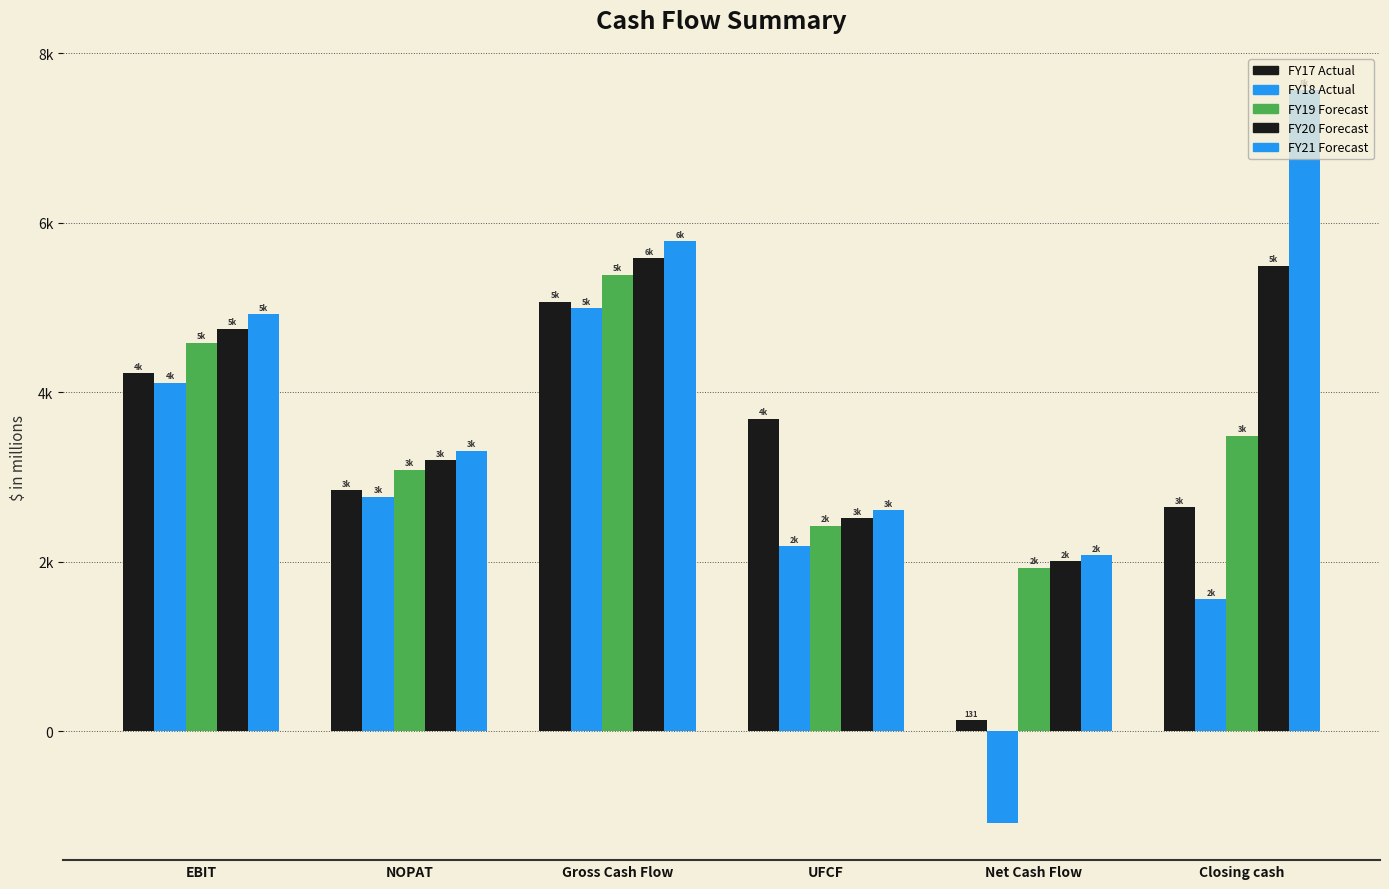

What is the sum of all FY18 Actual values?

14518.9